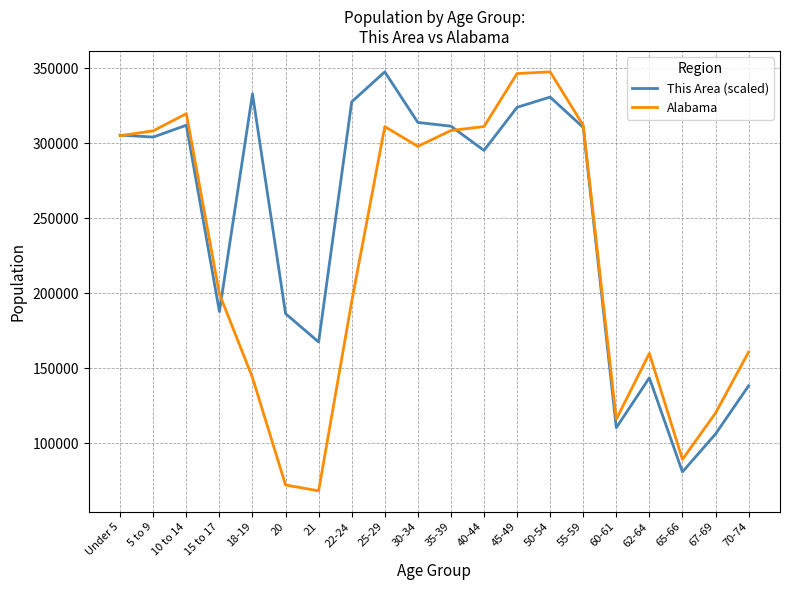

Is the value of This Area (scaled) at 10 to 14 greater than the value of Alabama at 10 to 14?

No